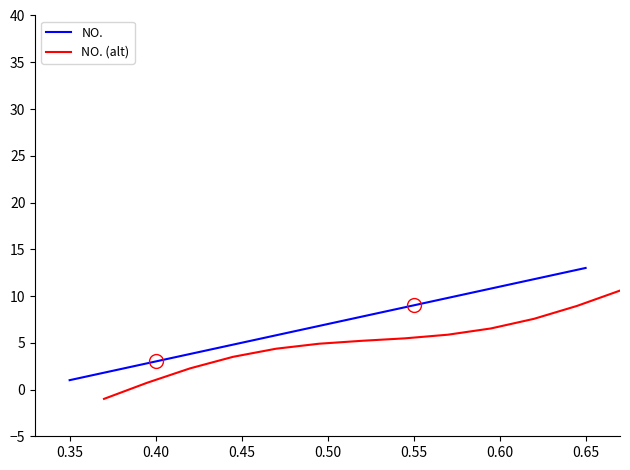

True or false: NO. and NO. (alt) cross at least once.

False